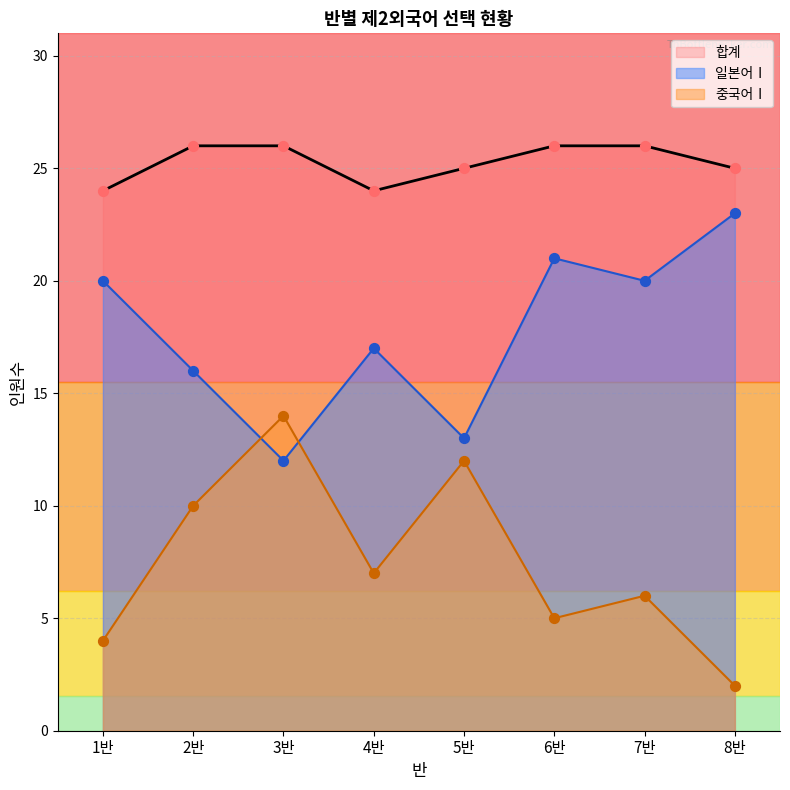

Which series reaches the minimum Y coordinate?

중국어Ⅰ